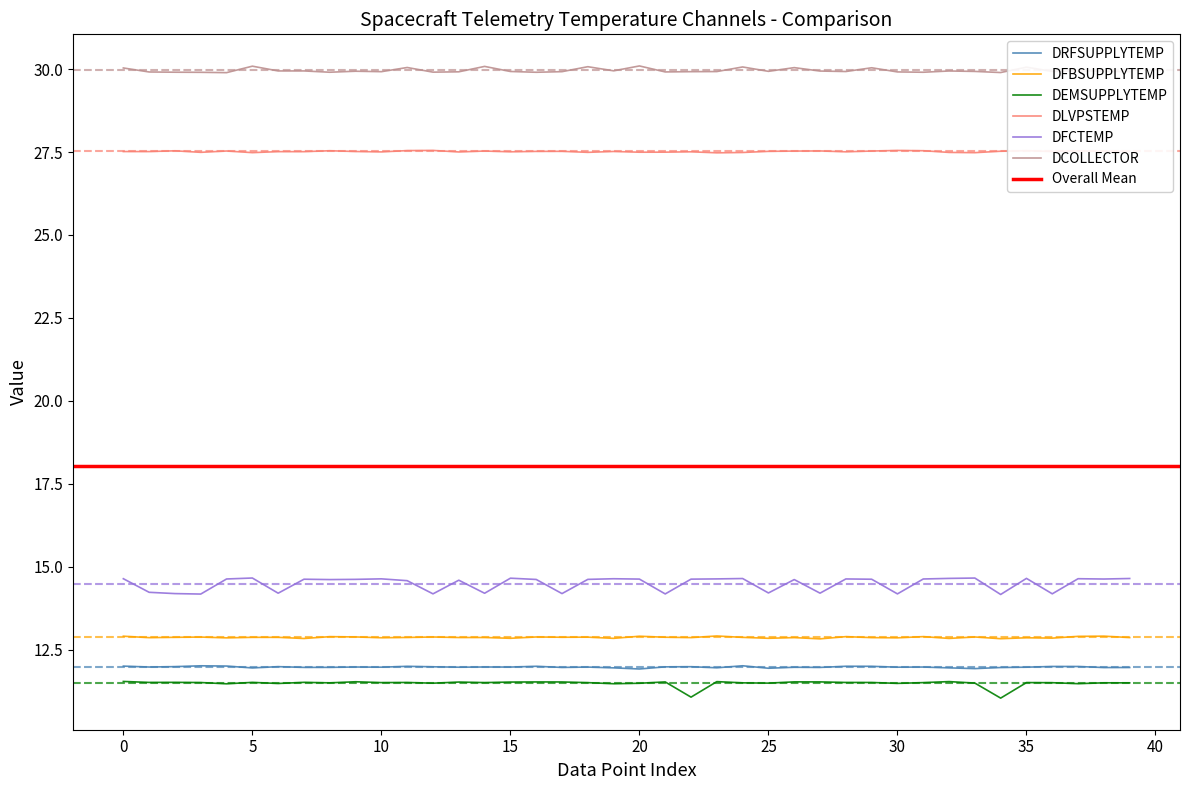

Is it true that DEMSUPPLYTEMP equals 19.7 at 17?

False